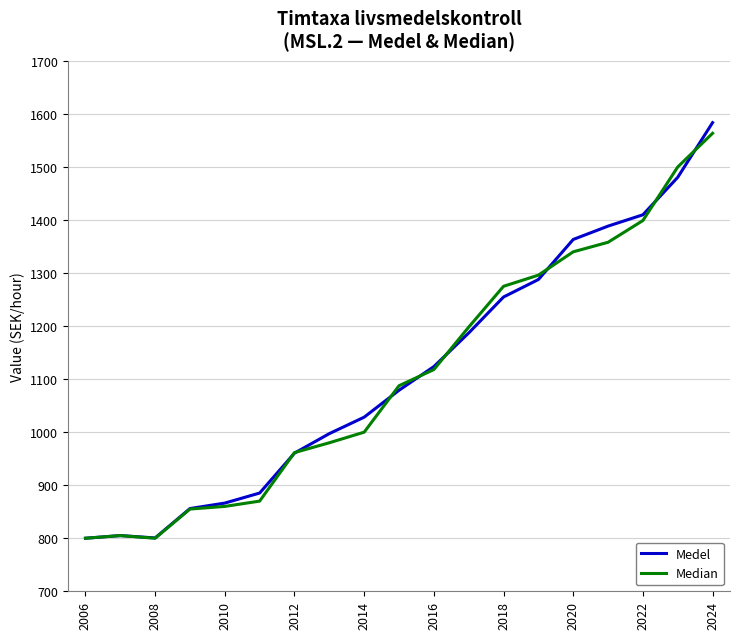

What is the highest value of the Median series?

1563.5